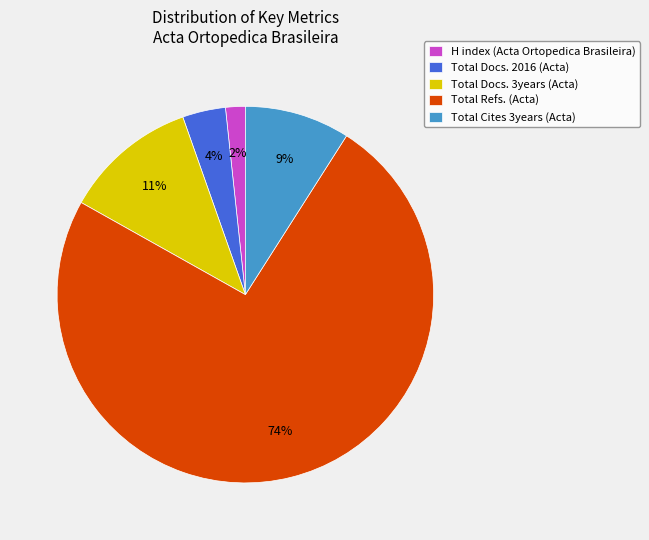

How many slices are in this pie chart?

5